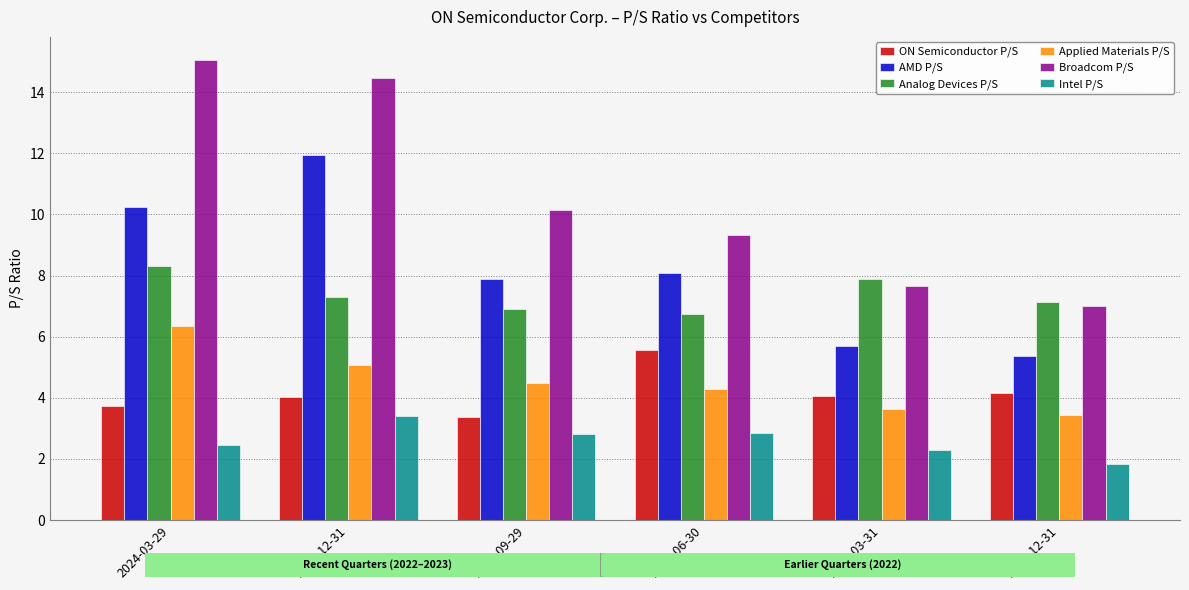

What is the value of the AMD P/S bar at the 4th from the left?

8.1